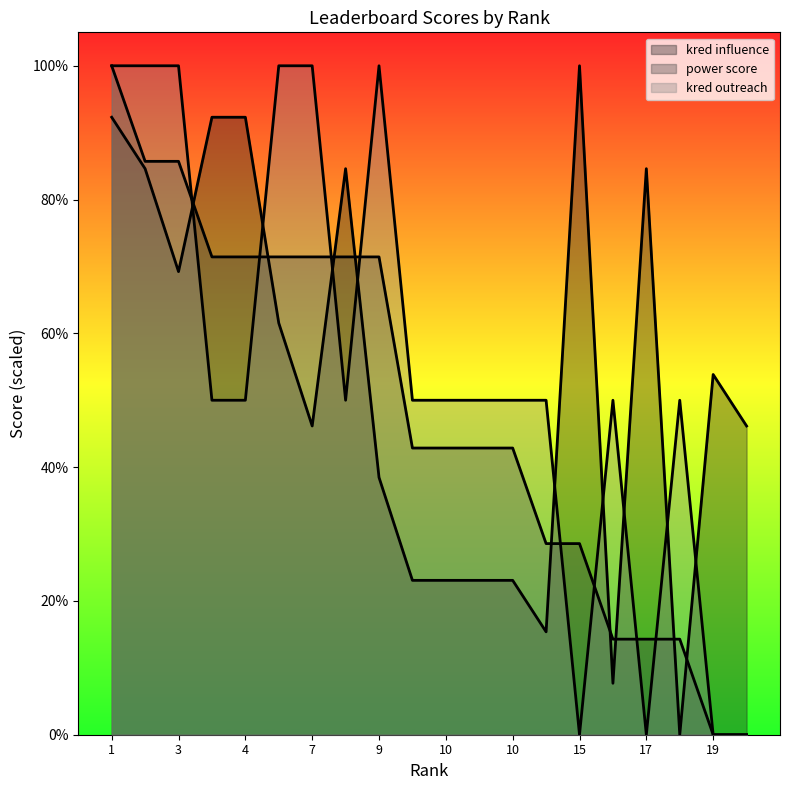

What is the difference between the second highest and second lowest values in the kred outreach series?

100.0